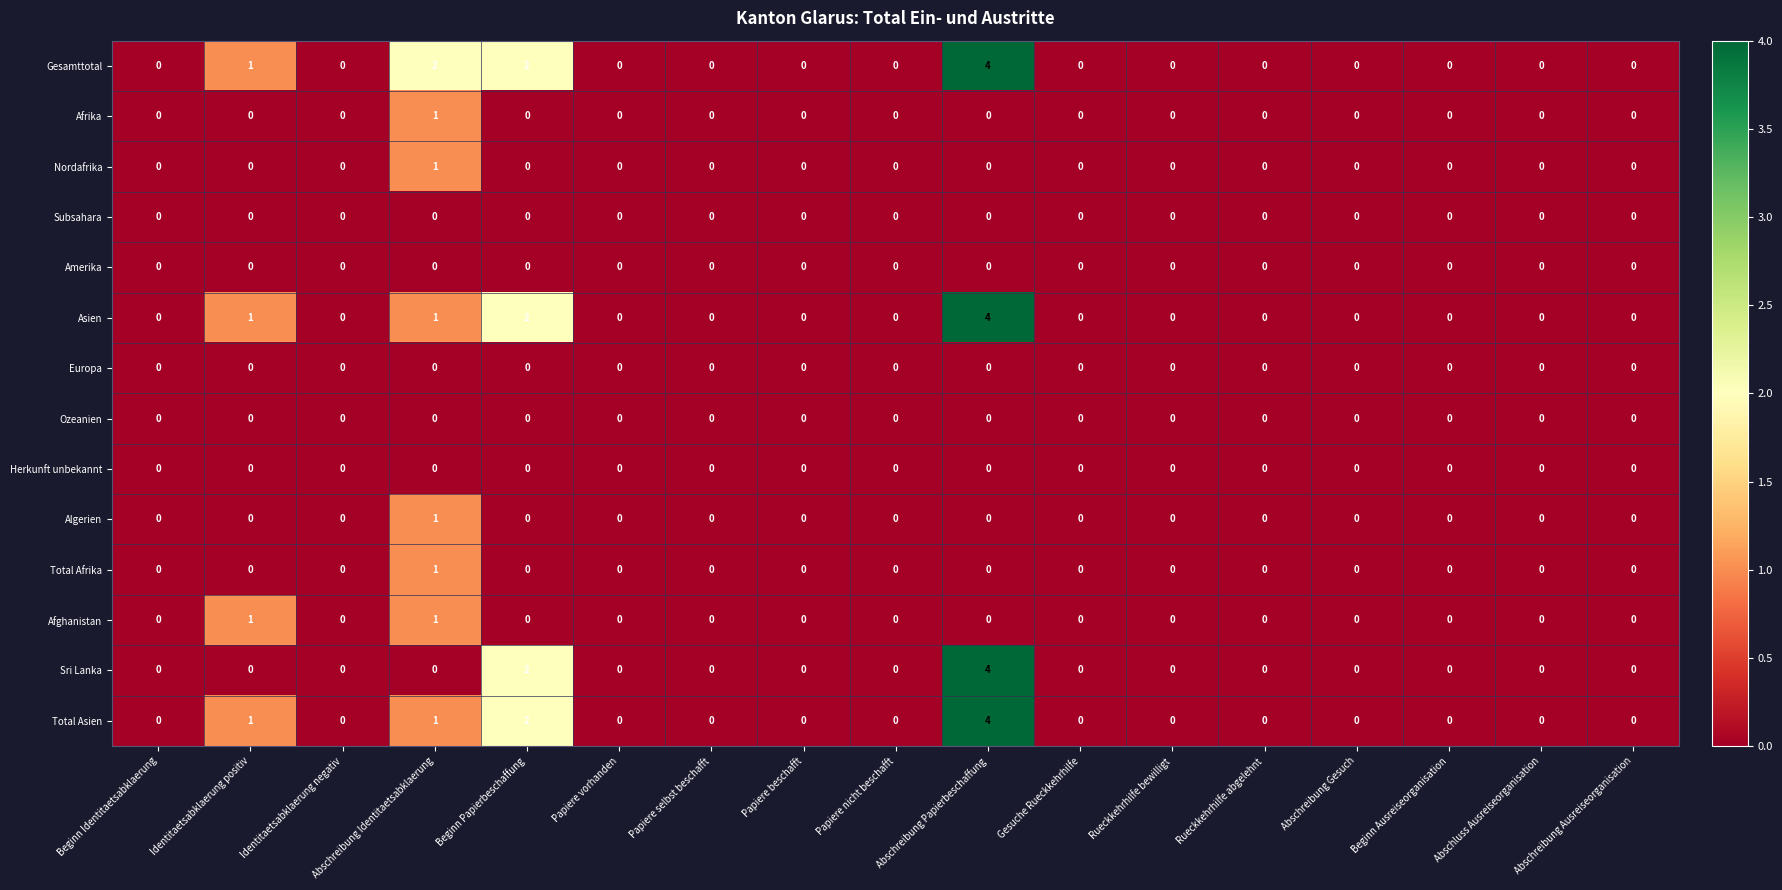

At which label does Asien reach its peak?

Abschreibung Papierbeschaffung